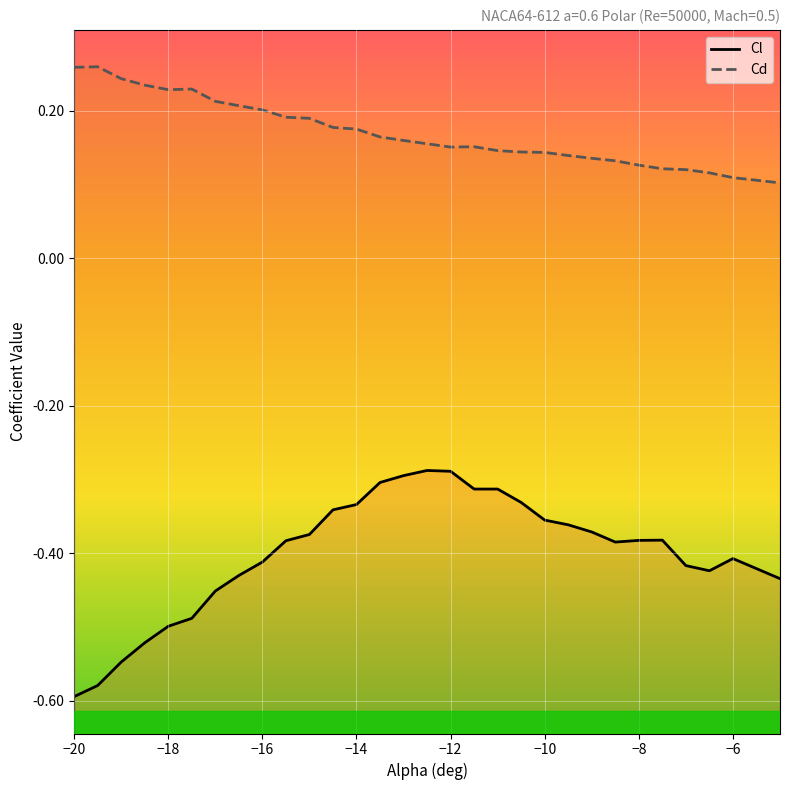

The value of Cd at -19.5 is 0.3. True or false?

True